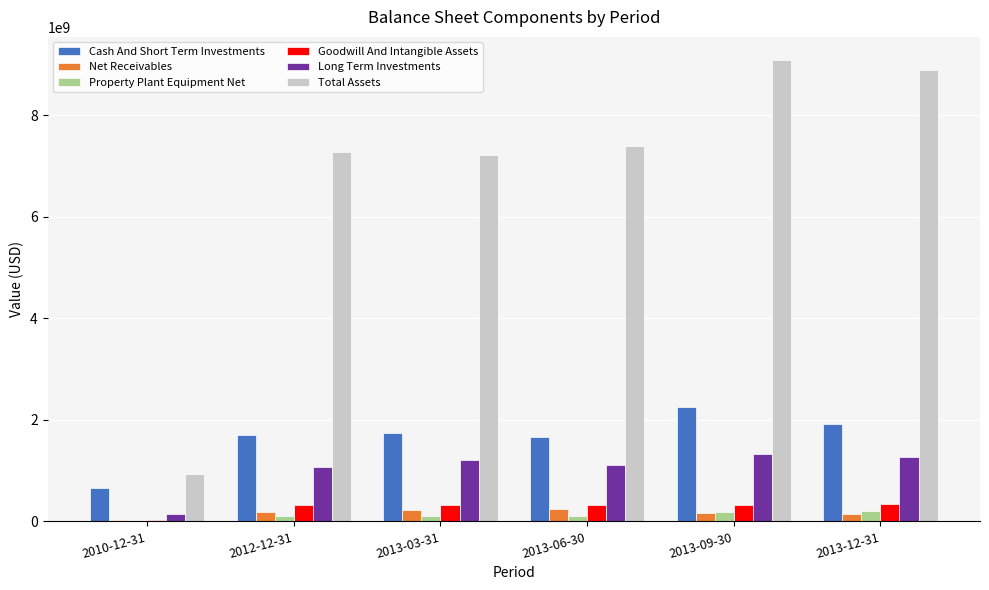

Is the value of Cash And Short Term Investments at 2012-12-31 greater than the value of Property Plant Equipment Net at 2010-12-31?

Yes